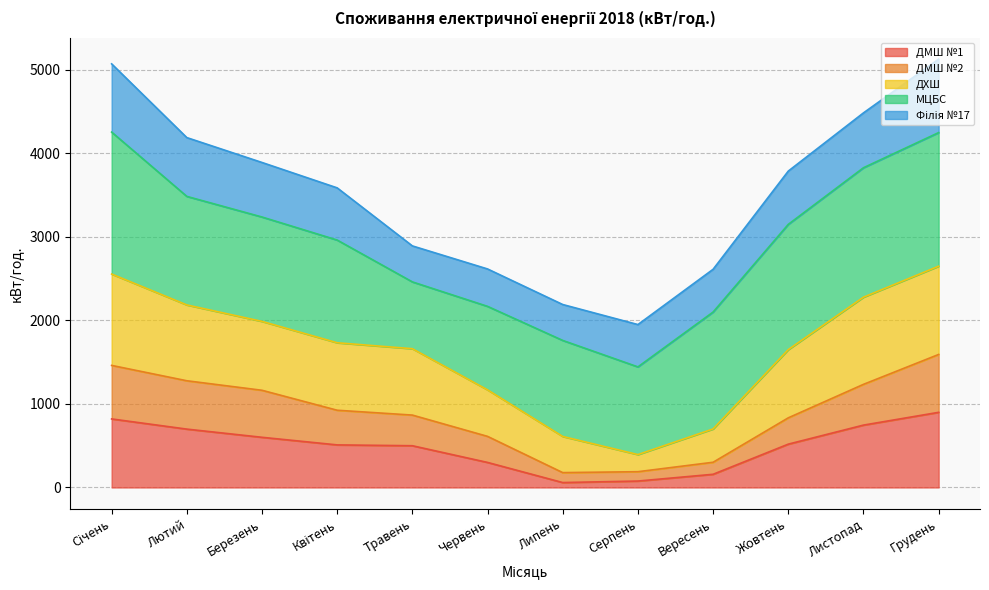

What is the total value across all series at Листопад?

4486